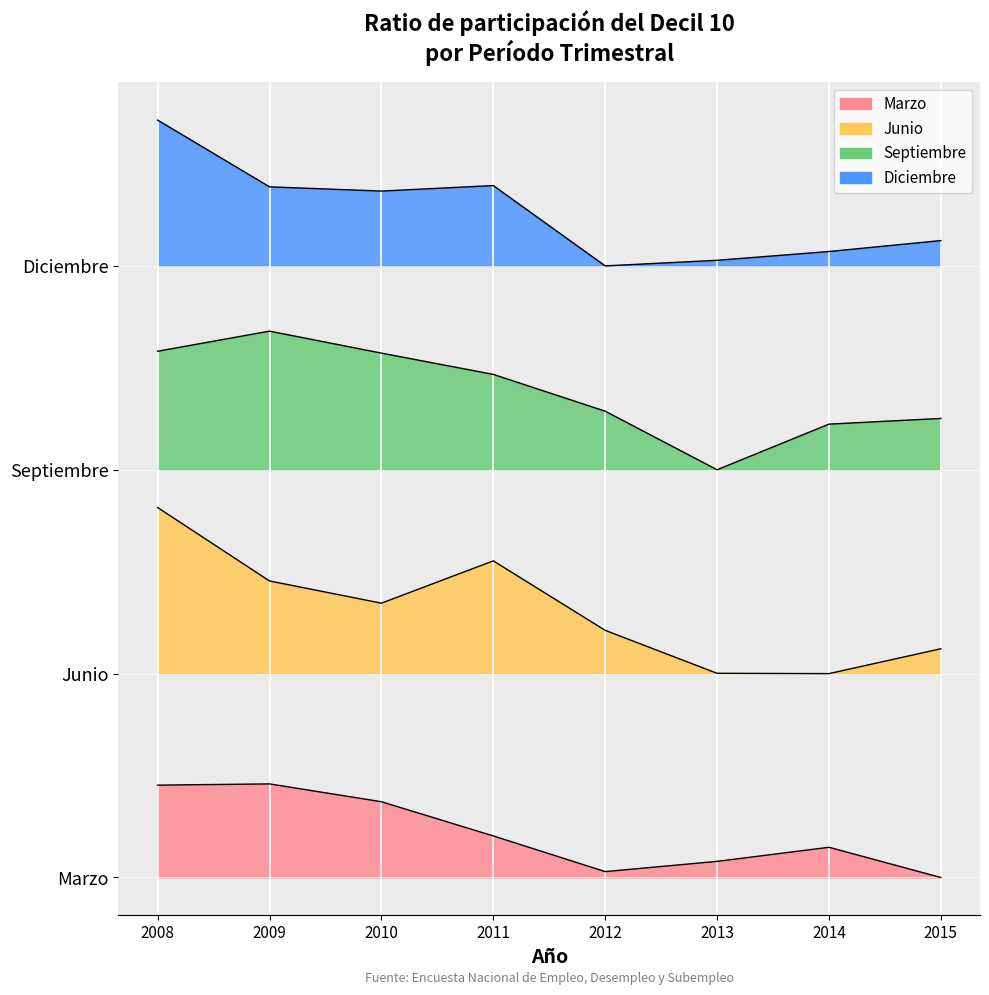

What is the lowest value of the Ratio decil 10 series?

16.3